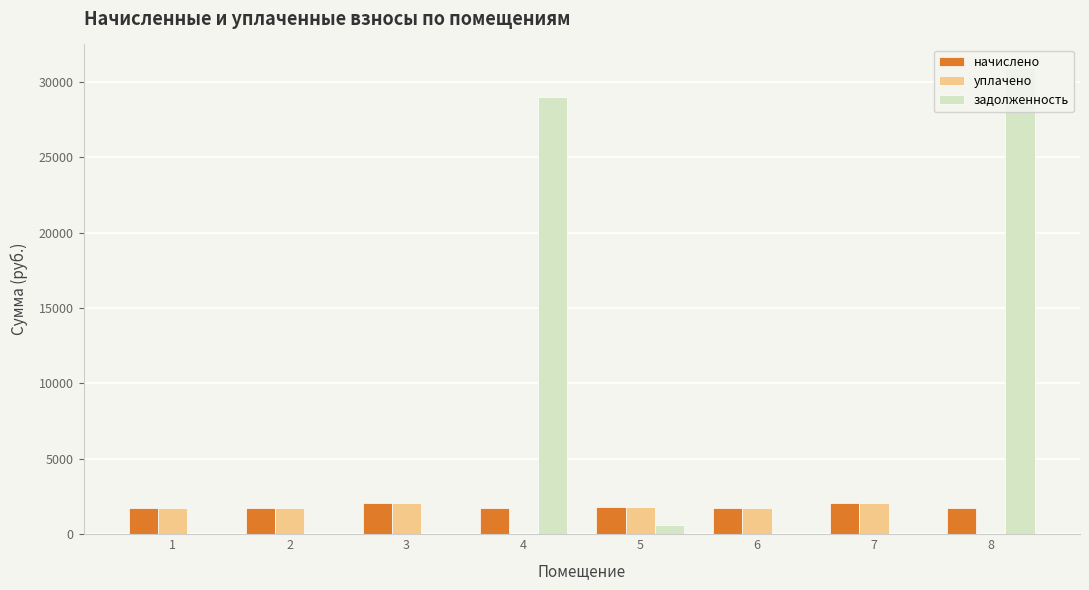

What are all the series names shown in the legend?

начислено, уплачено, задолженность